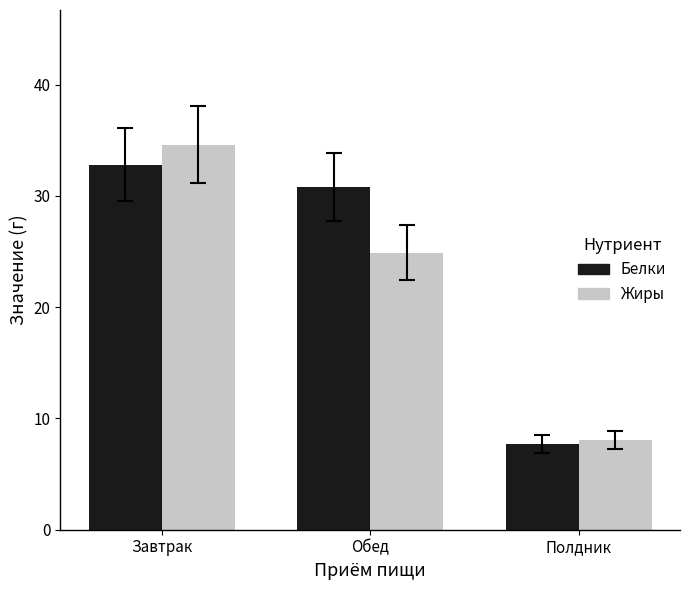

Reading left to right, what are all the values shown in this chart?

Белки: Завтрак=32.8	Обед=30.8	Полдник=7.7
Жиры: Завтрак=34.6	Обед=24.9	Полдник=8.1